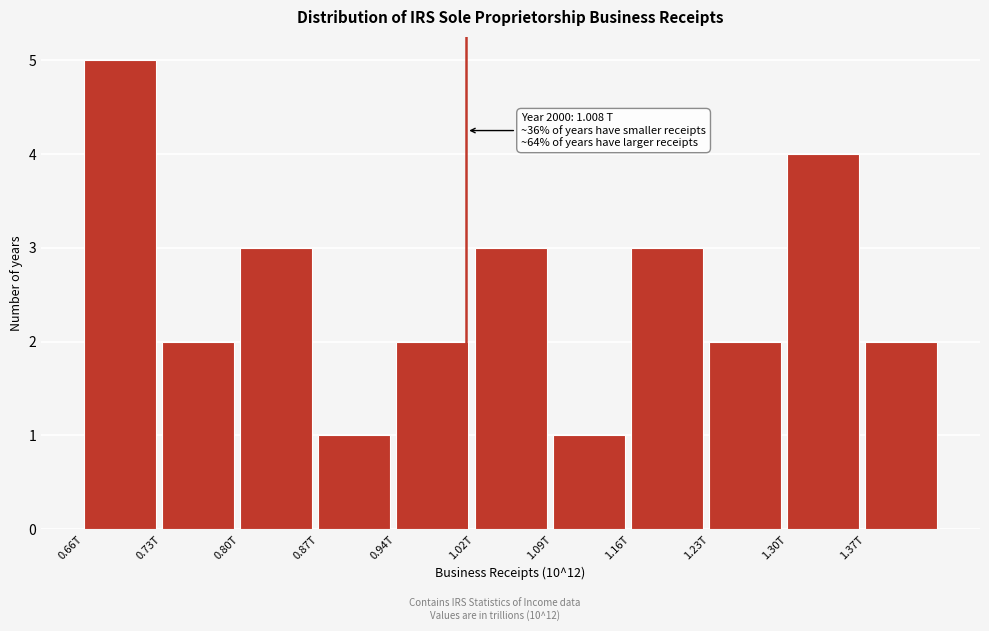

Reading left to right, list all the values displayed in this chart.

0.66T=5	0.73T=2	0.80T=3	0.87T=1	0.94T=2	1.02T=3	1.09T=1	1.16T=3	1.23T=2	1.30T=4	1.37T=2